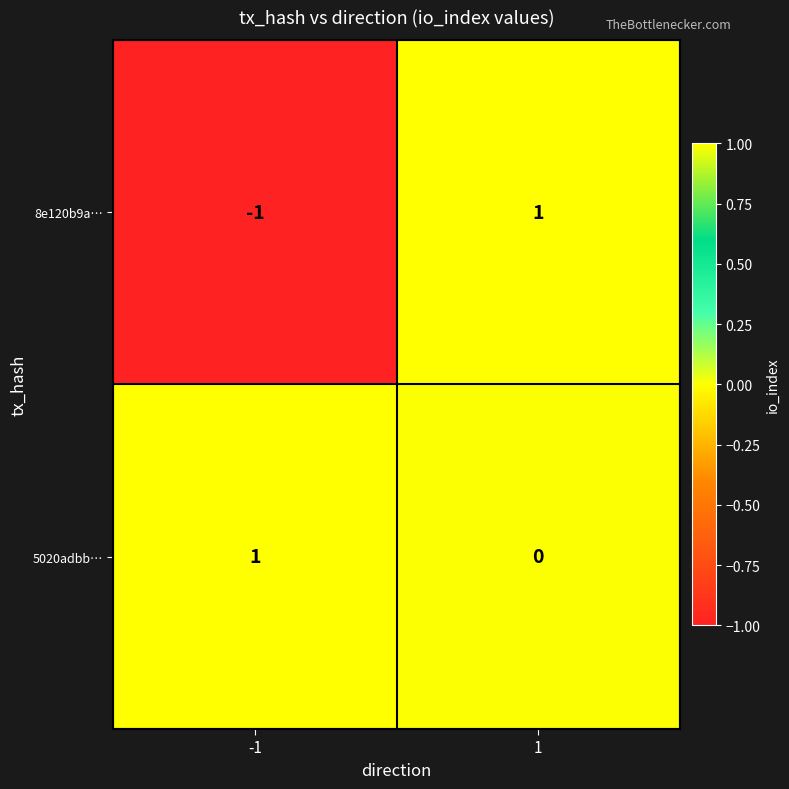

List the labels in order of 5020adbb… value, smallest first.

1, -1